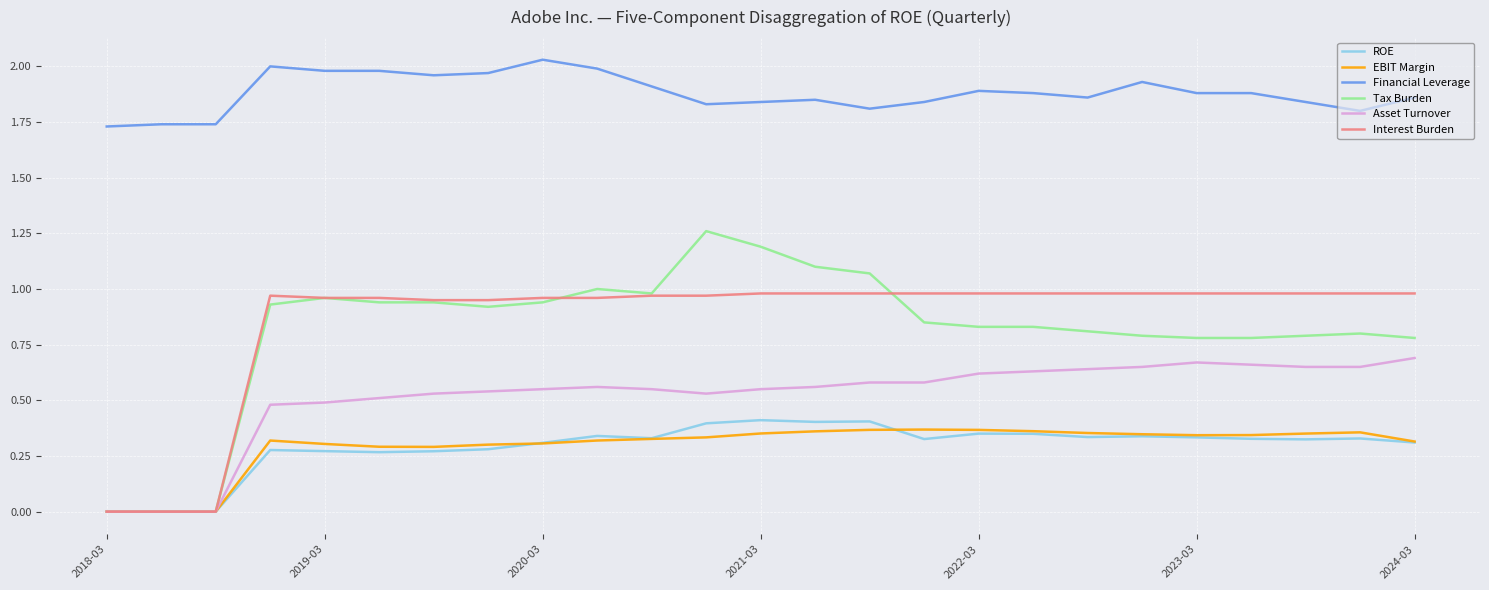

Which series has the widest spread of values?

Tax Burden